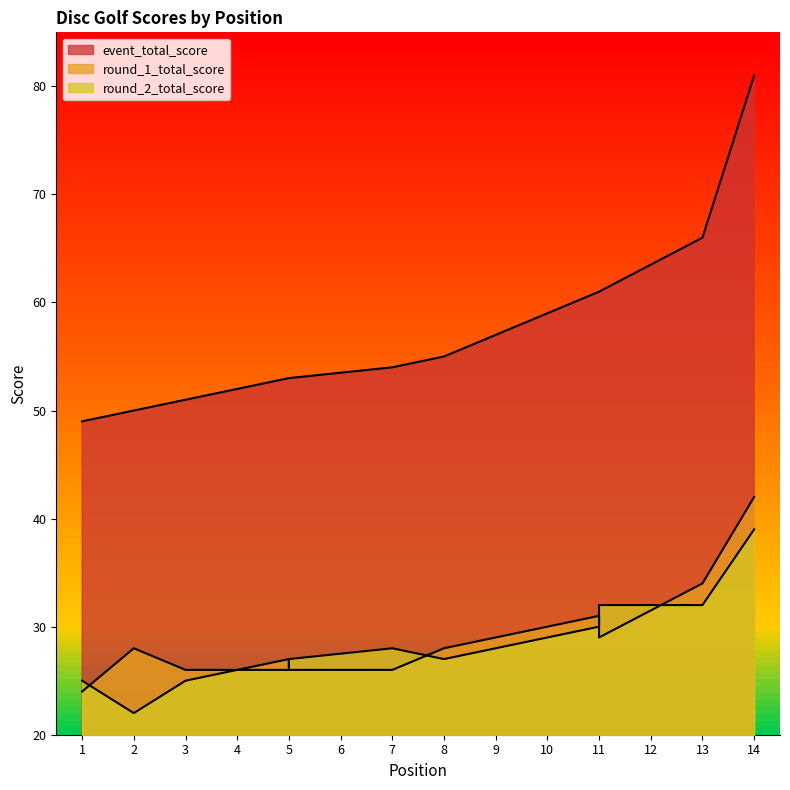

Which category has the lowest value in the round_1_total_score series?

1